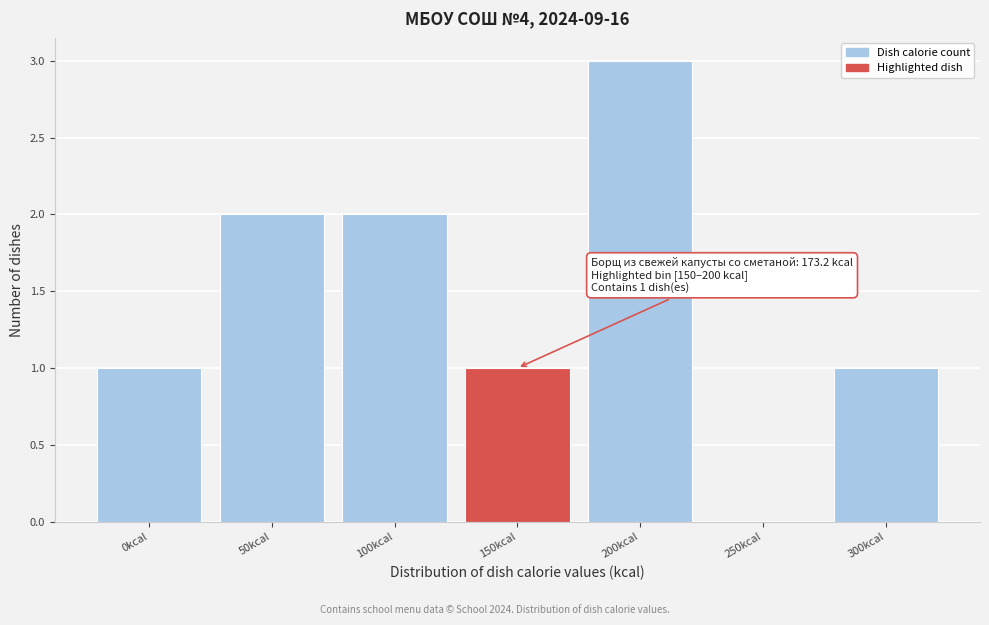

Reading left to right, transcribe all the data shown in this chart.

0kcal=1	50kcal=2	100kcal=2	150kcal=1	200kcal=3	250kcal=0	300kcal=1